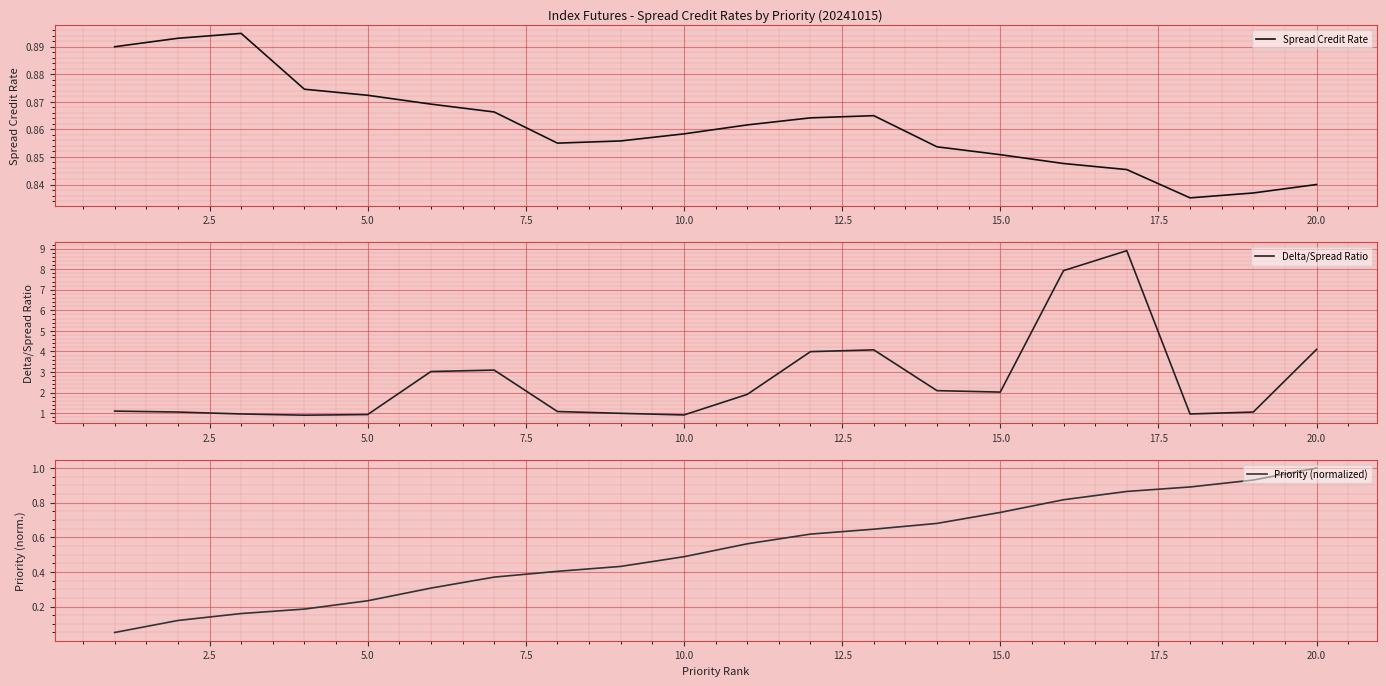

The value of Spread Credit Rate at 20.0 is 1.4. True or false?

False